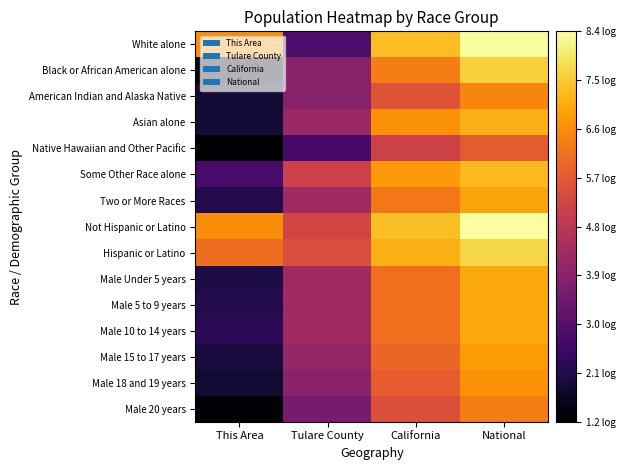

Rank the series by their maximum value, from lowest to highest.

Native Hawaiian and Other Pacific, Male 20 years, American Indian and Alaska Native, Male 18 and 19 years, Male 15 to 17 years, Two or More Races, Male Under 5 years, Male 5 to 9 years, Male 10 to 14 years, Asian alone, Some Other Race alone, Black or African American alone, Hispanic or Latino, White alone, Not Hispanic or Latino